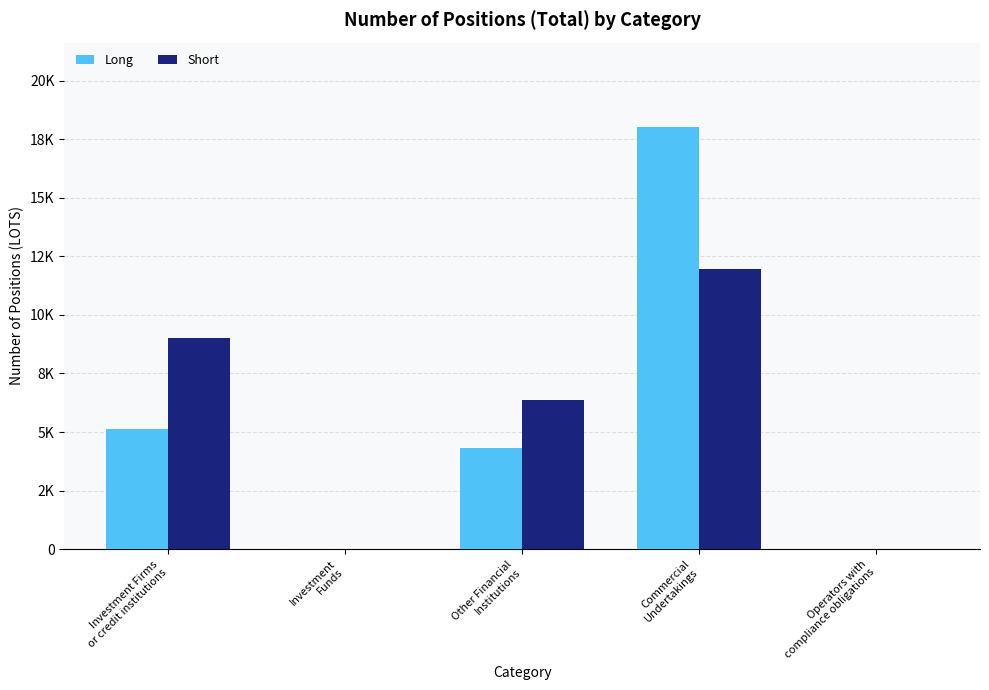

At which label does Short reach its minimum?

Investment
Funds